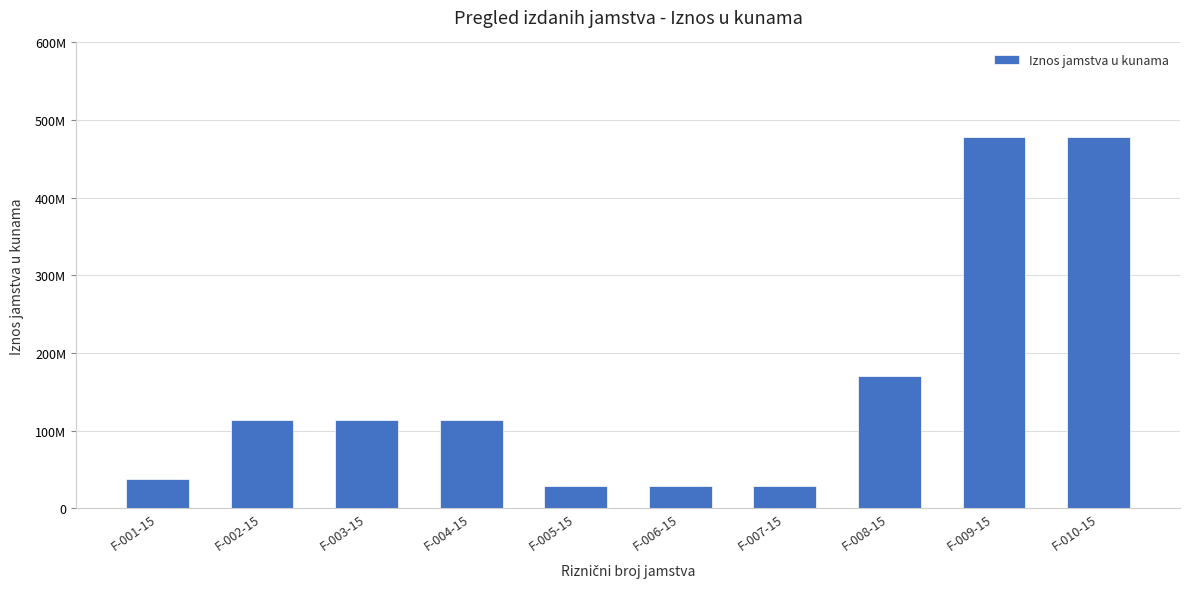

At which category does the chart reach its minimum across all series?

F-005-15